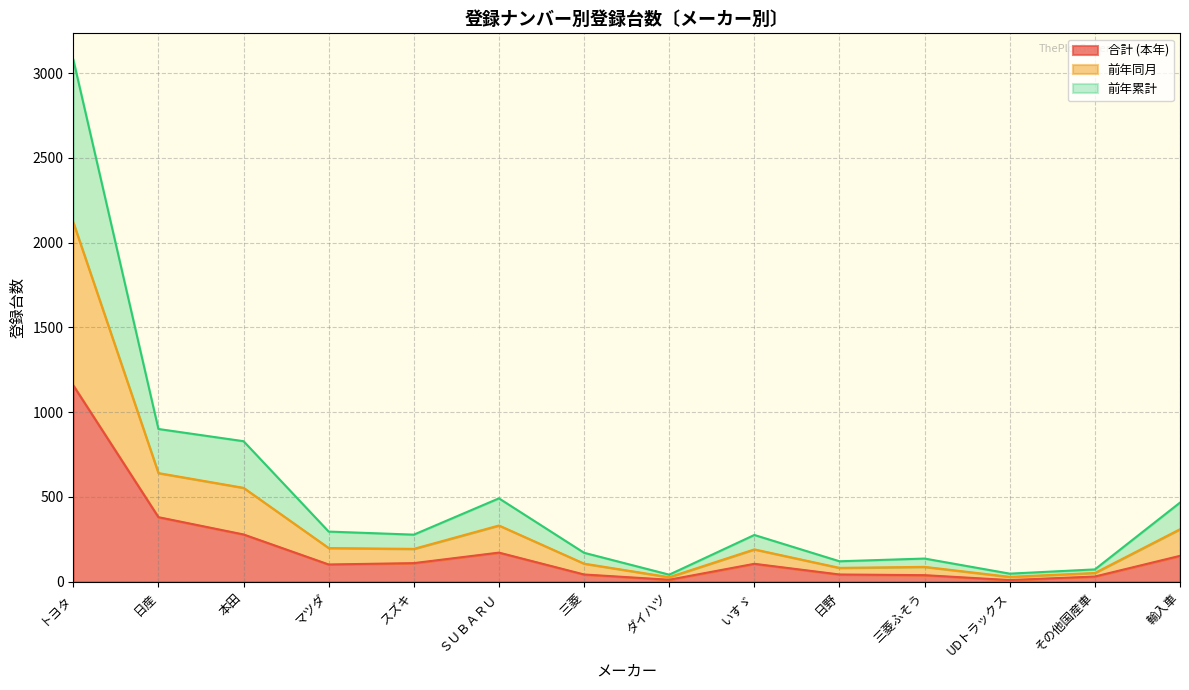

True or false: 前年同月 has more than 0 points higher than both neighbors.

True